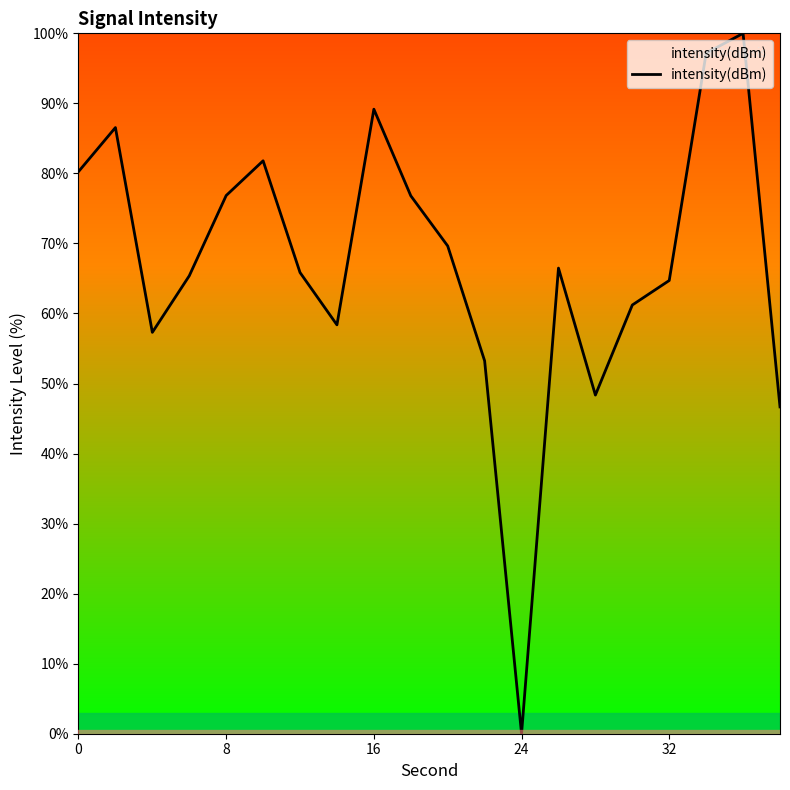

What is the maximum value shown in the chart?

100.0